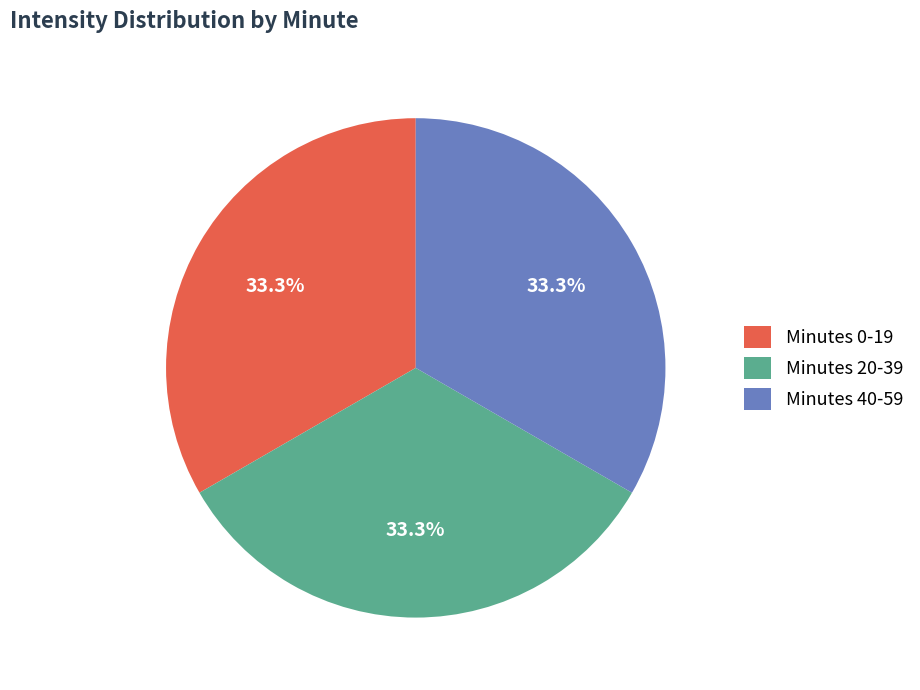

How many segments does this pie chart have?

3